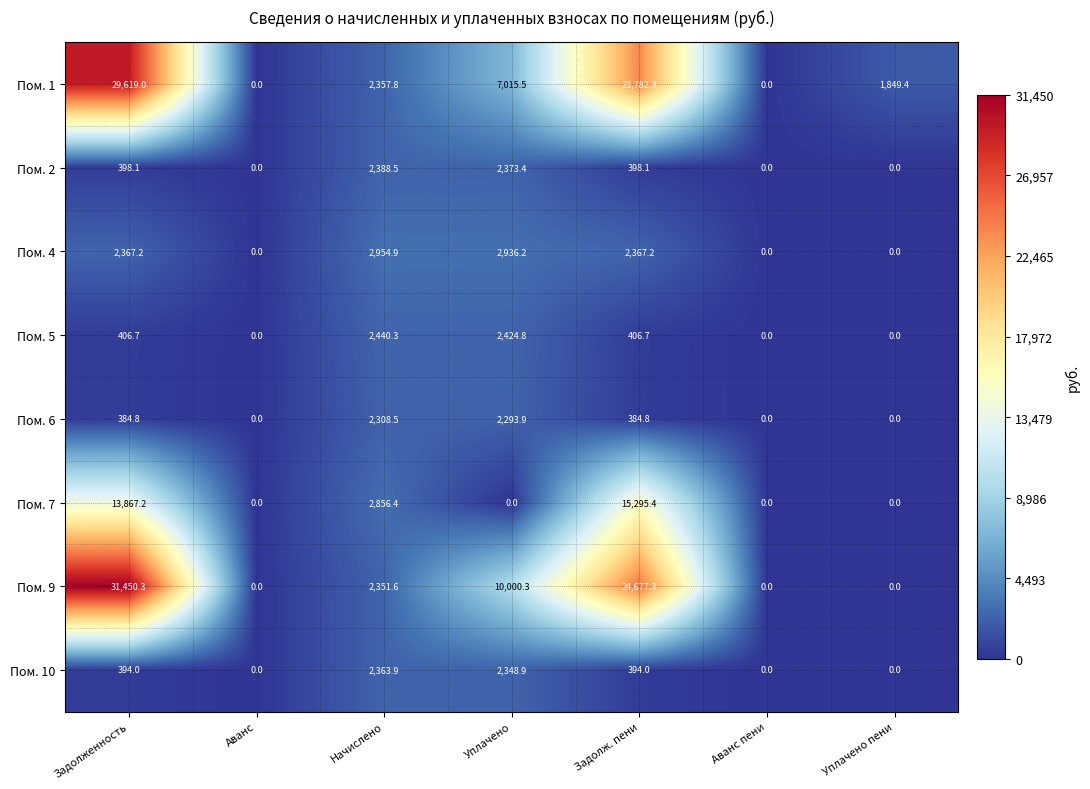

What is the sum of all Пом. 1 values?

64624.0